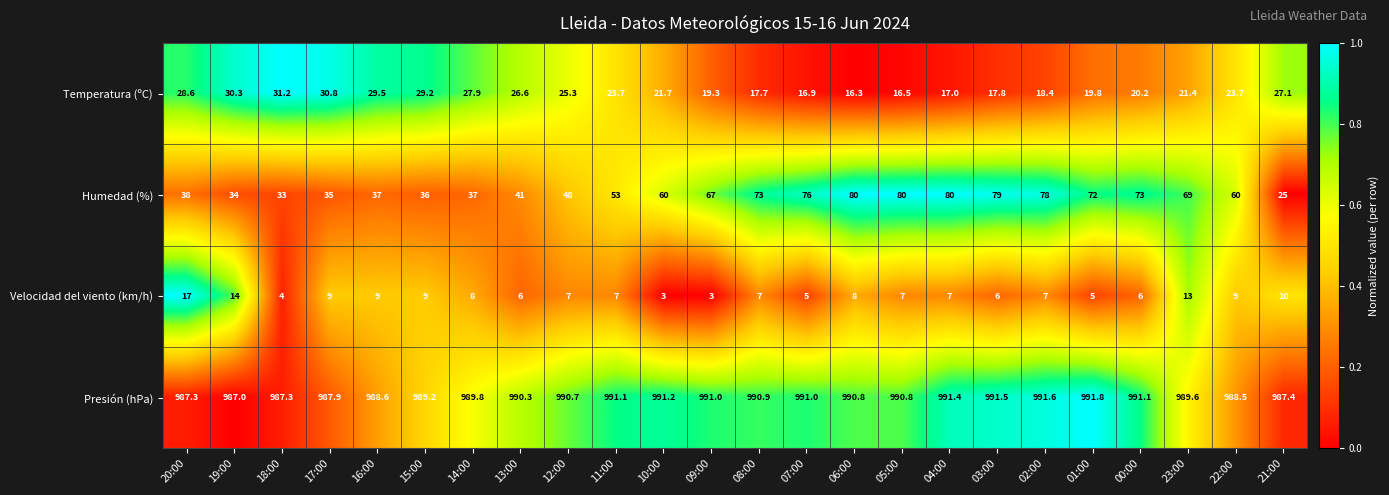

Which series has the largest total across all categories?

Presión (hPa)